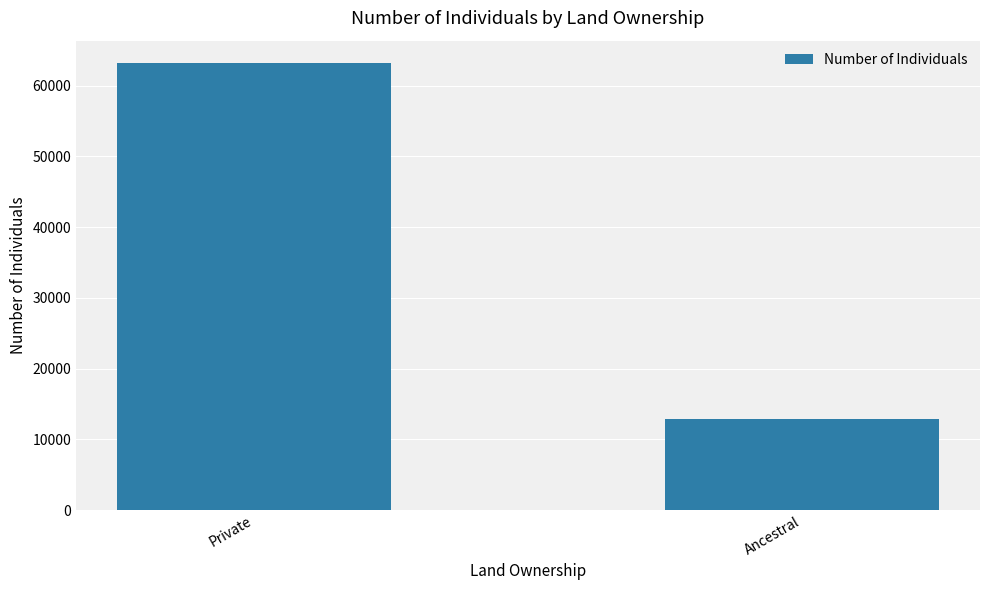

Reading left to right, what are all the values shown in this chart?

63218	12940